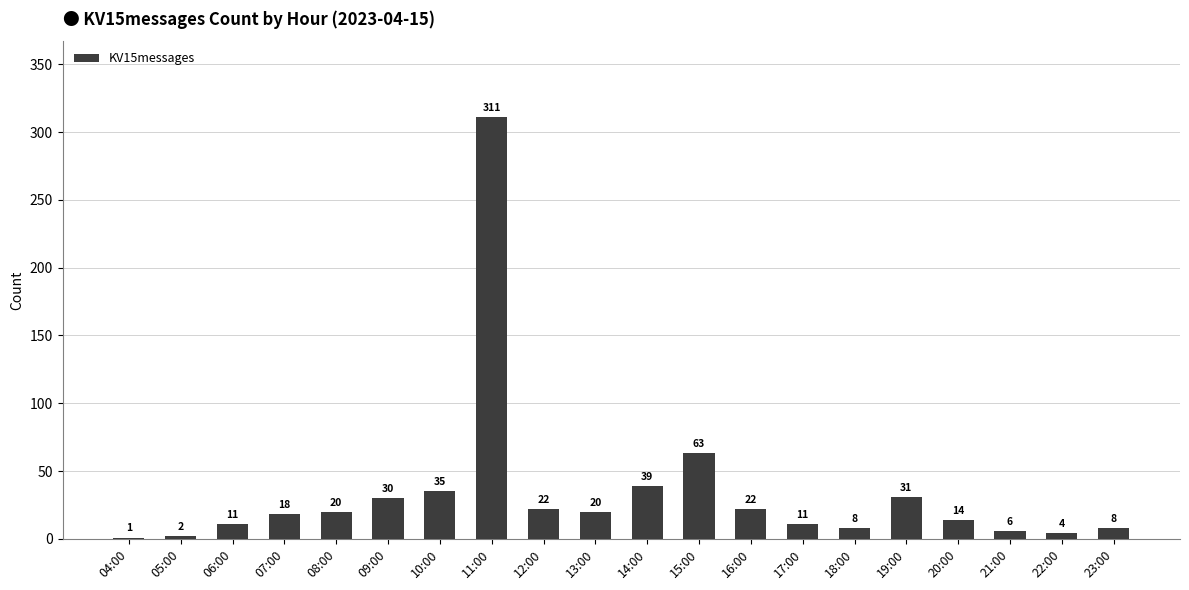

Which has a higher value, 11:00 or 09:00?

11:00